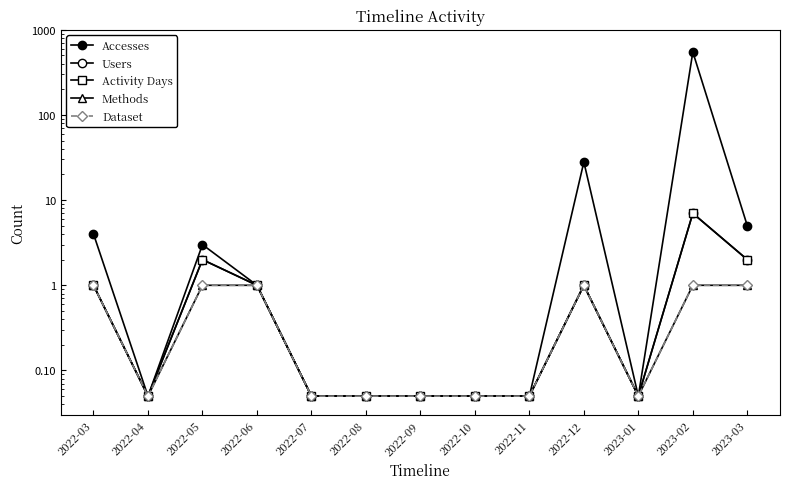

Reading right to left, extract all data points from this chart.

Accesses: 2023-03=5.0	2023-02=547.0	2023-01=0.1	2022-12=28.0	2022-11=0.1	2022-10=0.1	2022-09=0.1	2022-08=0.1	2022-07=0.1	2022-06=1.0	2022-05=3.0	2022-04=0.1	2022-03=4.0
Users: 2023-03=2.0	2023-02=7.0	2023-01=0.1	2022-12=1.0	2022-11=0.1	2022-10=0.1	2022-09=0.1	2022-08=0.1	2022-07=0.1	2022-06=1.0	2022-05=2.0	2022-04=0.1	2022-03=1.0
Activity Days: 2023-03=2.0	2023-02=7.0	2023-01=0.1	2022-12=1.0	2022-11=0.1	2022-10=0.1	2022-09=0.1	2022-08=0.1	2022-07=0.1	2022-06=1.0	2022-05=2.0	2022-04=0.1	2022-03=1.0
Methods: 2023-03=1.0	2023-02=1.0	2023-01=0.1	2022-12=1.0	2022-11=0.1	2022-10=0.1	2022-09=0.1	2022-08=0.1	2022-07=0.1	2022-06=1.0	2022-05=1.0	2022-04=0.1	2022-03=1.0
Dataset: 2023-03=1.0	2023-02=1.0	2023-01=0.1	2022-12=1.0	2022-11=0.1	2022-10=0.1	2022-09=0.1	2022-08=0.1	2022-07=0.1	2022-06=1.0	2022-05=1.0	2022-04=0.1	2022-03=1.0